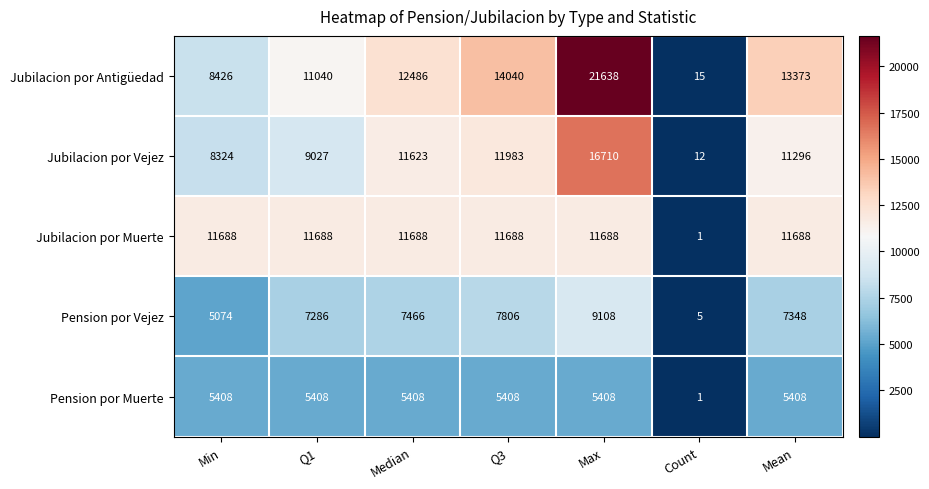

Rank the series at Median from lowest to highest value.

Pension por Muerte, Pension por Vejez, Jubilacion por Vejez, Jubilacion por Muerte, Jubilacion por Antigüedad